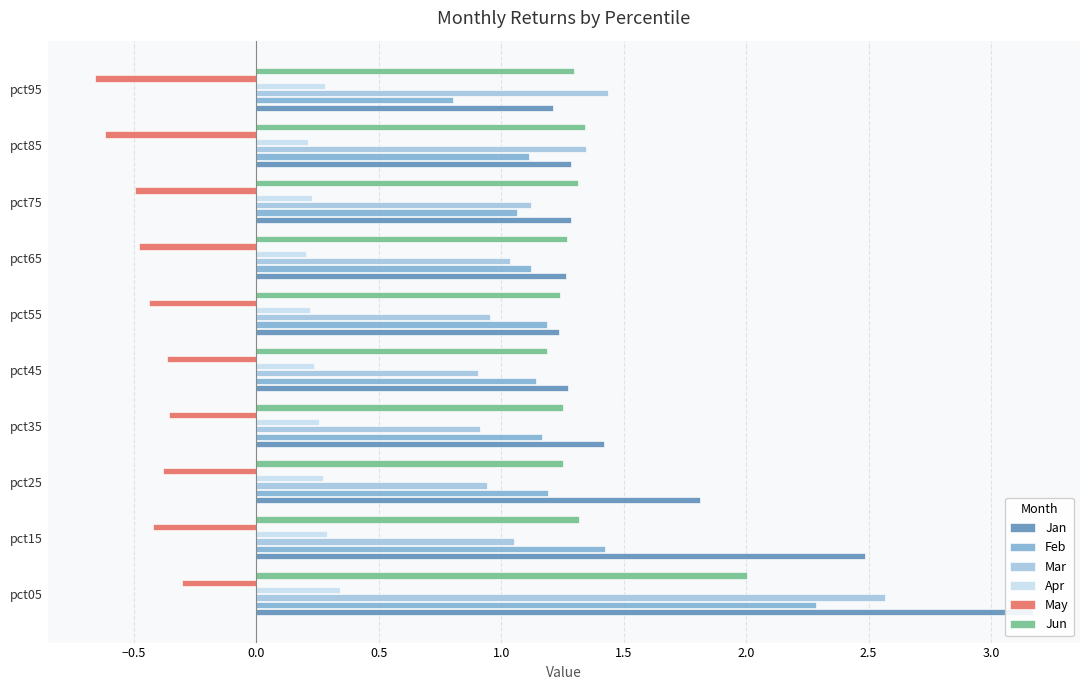

What is the total value across all series at pct25?

5.1